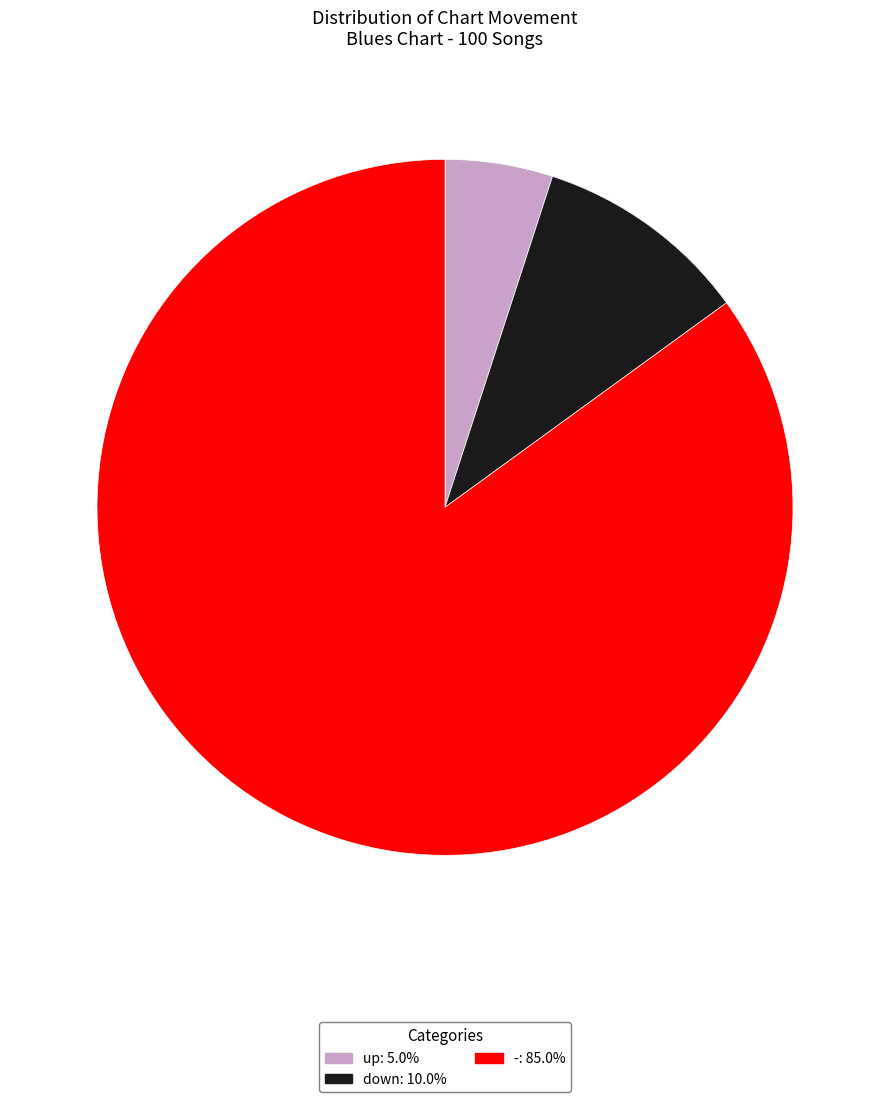

Is the sum of - and up greater than half?

Yes